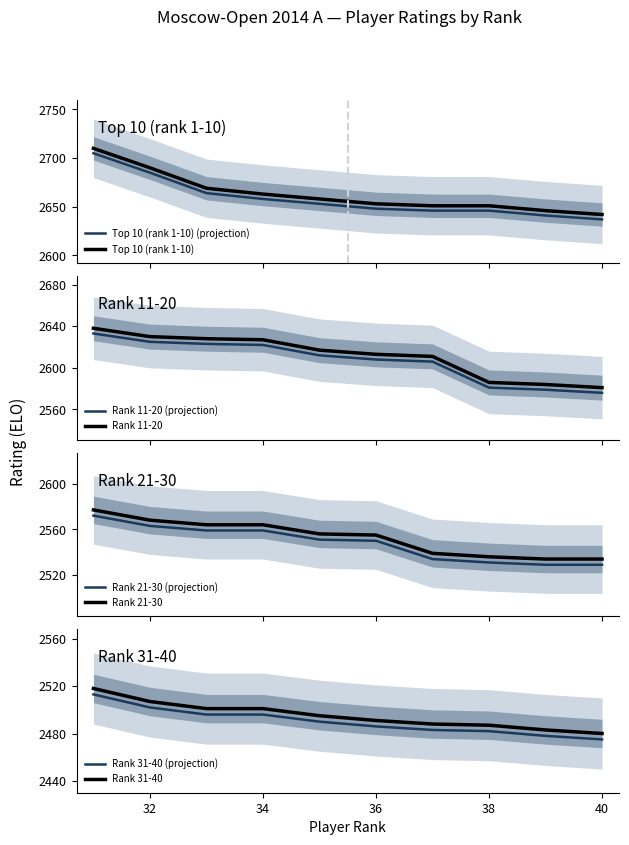

What is the highest value of the Top 10 (rank 1-10) (projection) series?

2705